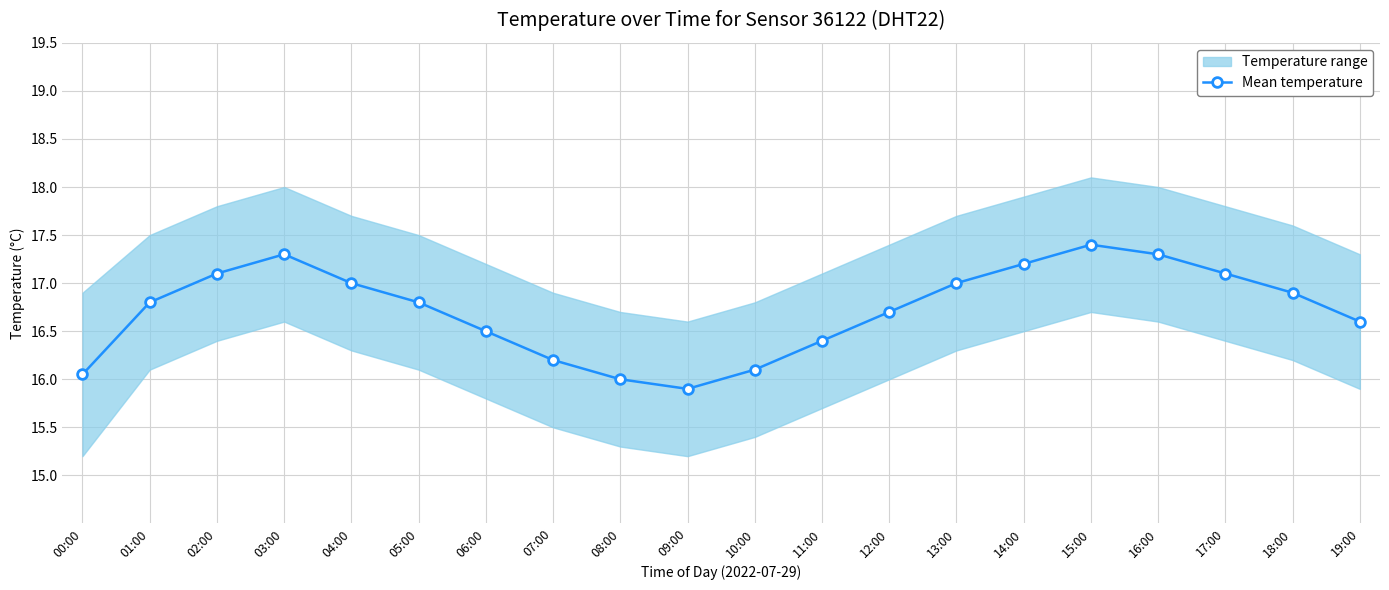

What is the label of the 16th point from the left?

15:00